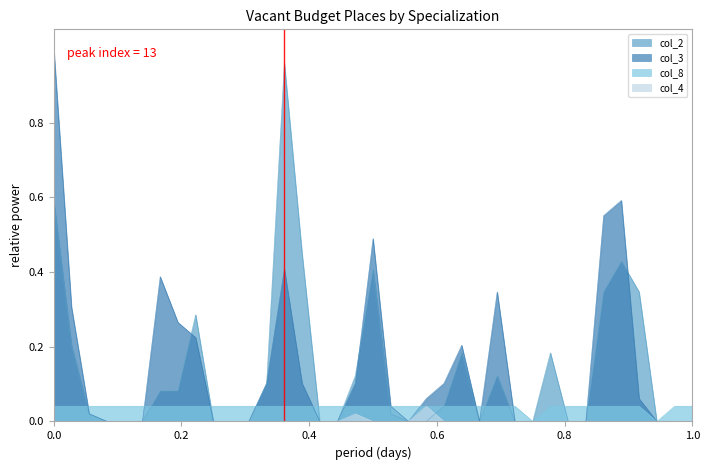

Is it true that col_2 equals 0.6 at 0.0?

True